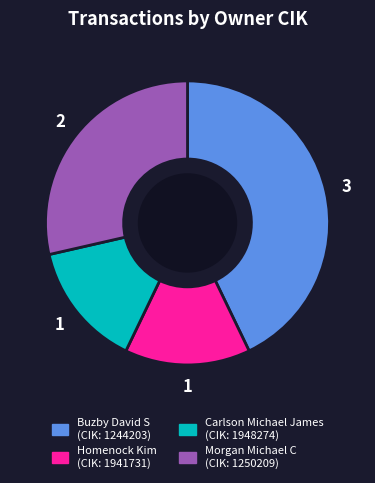

Does any single category account for the majority?

No